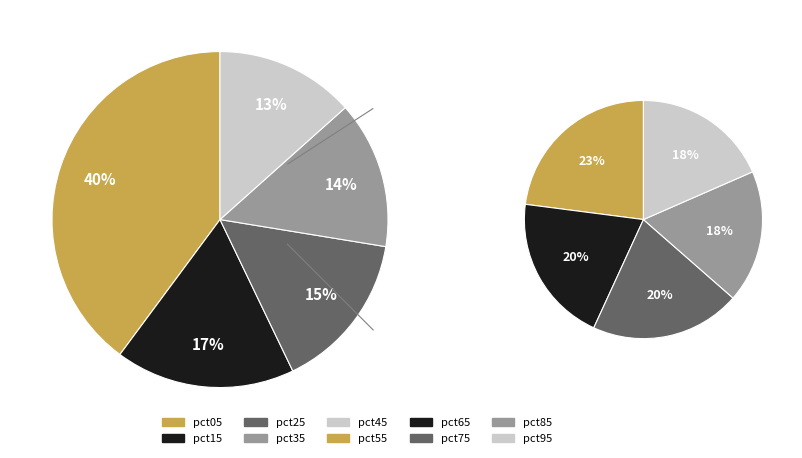

Is there a majority slice in this chart?

No